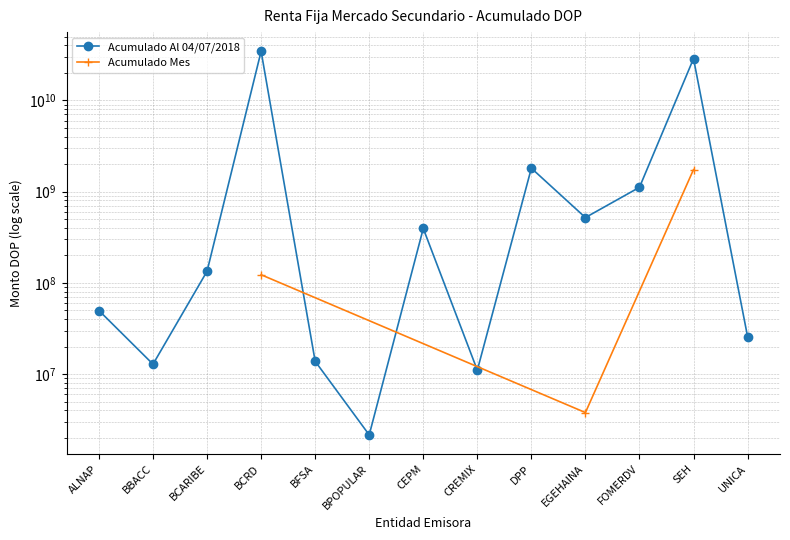

At which label does the data first exceed 133967276?

BCARIBE